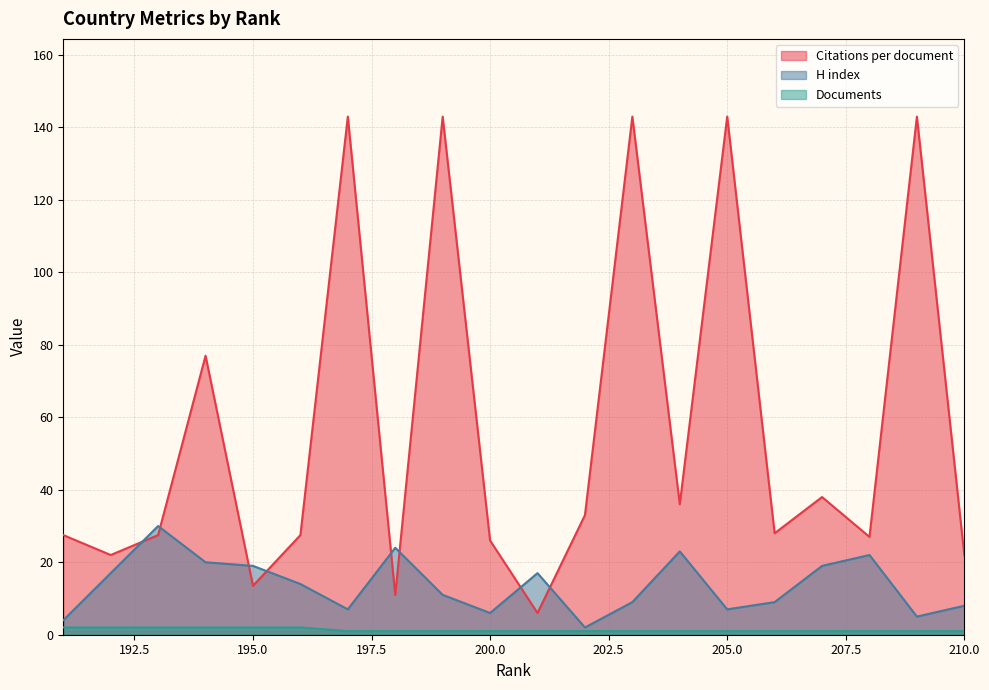

List the series in order of their peak value, lowest first.

Documents, H index, Citations per document